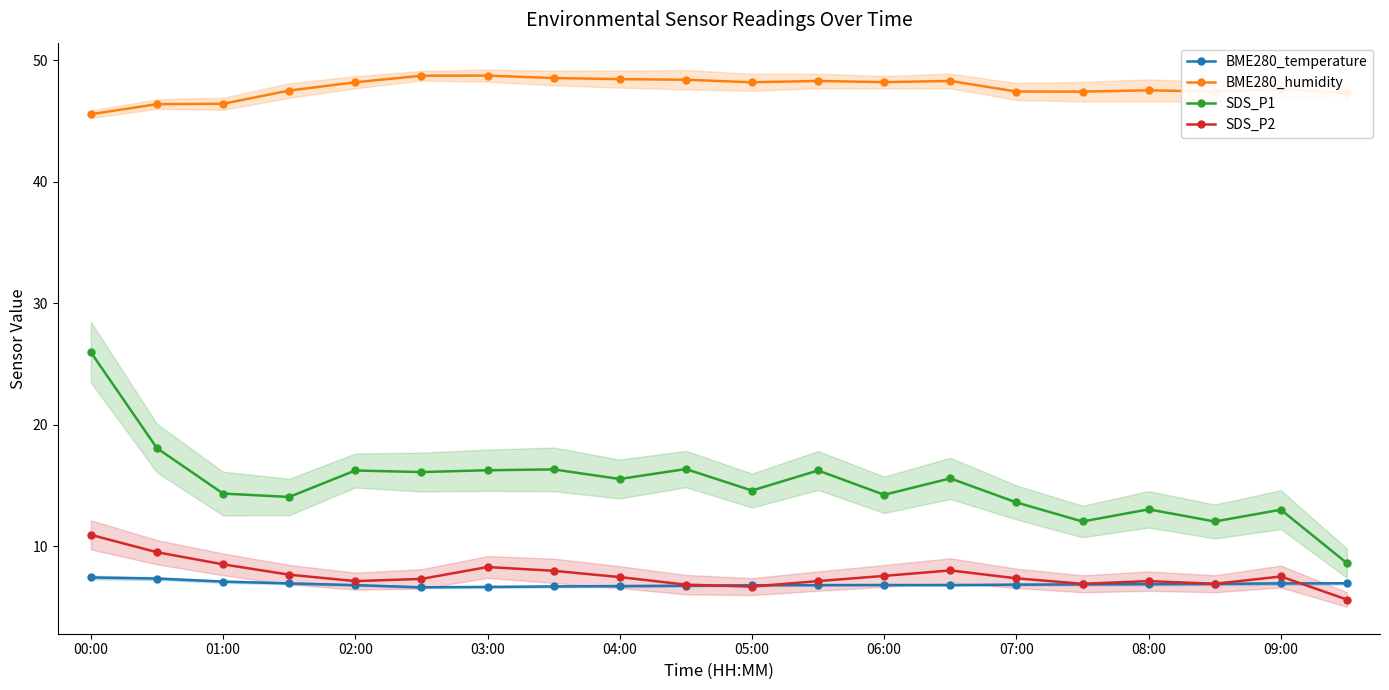

What is the minimum value shown in the chart?

5.6